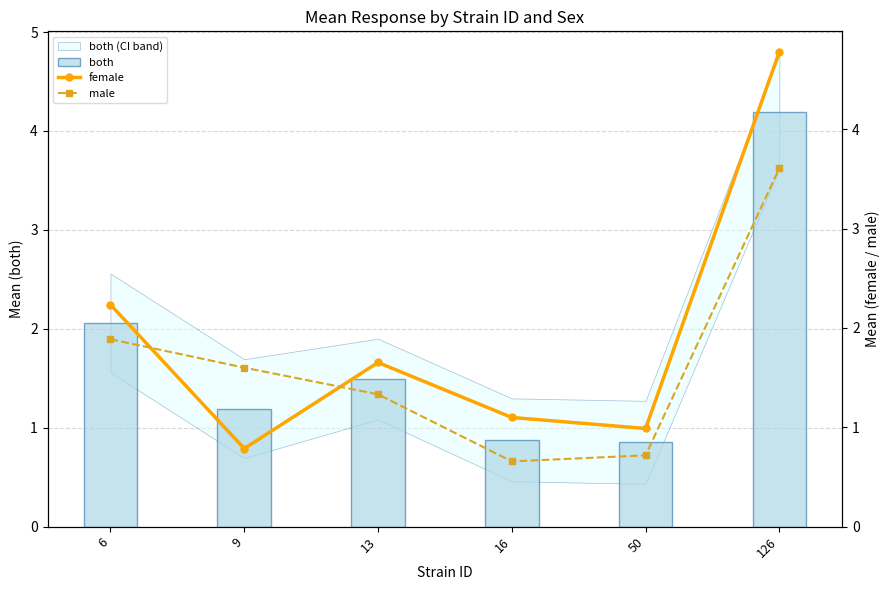

Count the number of categories in the chart.

6